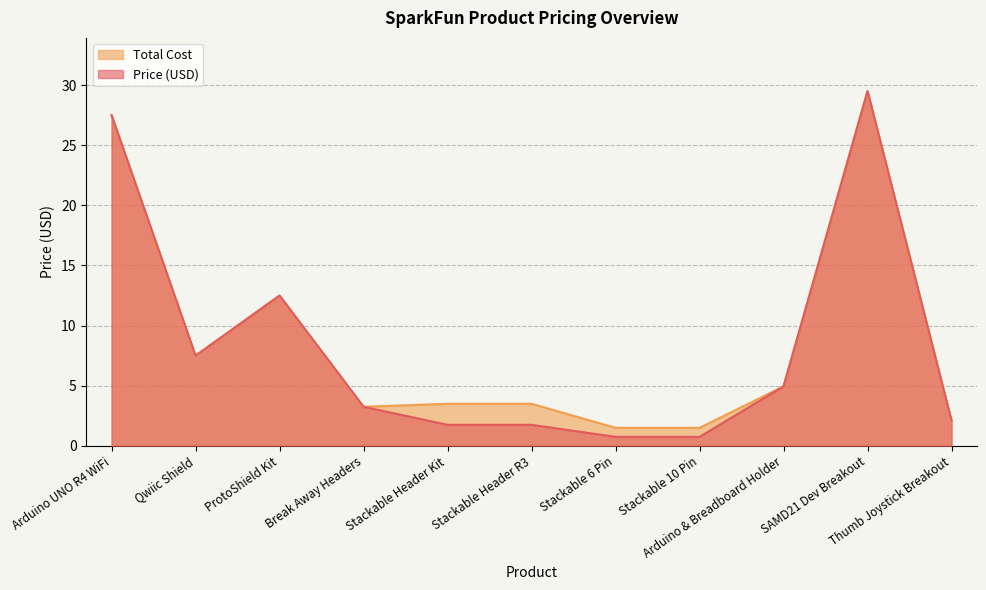

True or false: Price (USD) has a value of 29.5 at SAMD21 Dev Breakout.

True